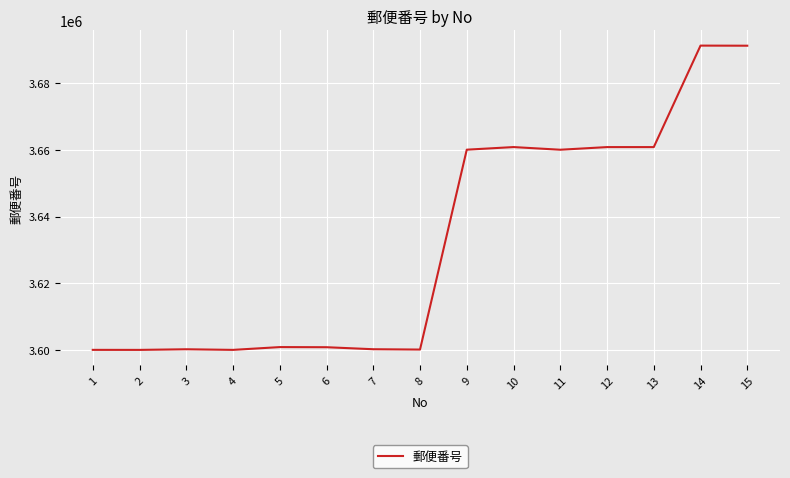

What is the change in value from 6 to 11?

+59203